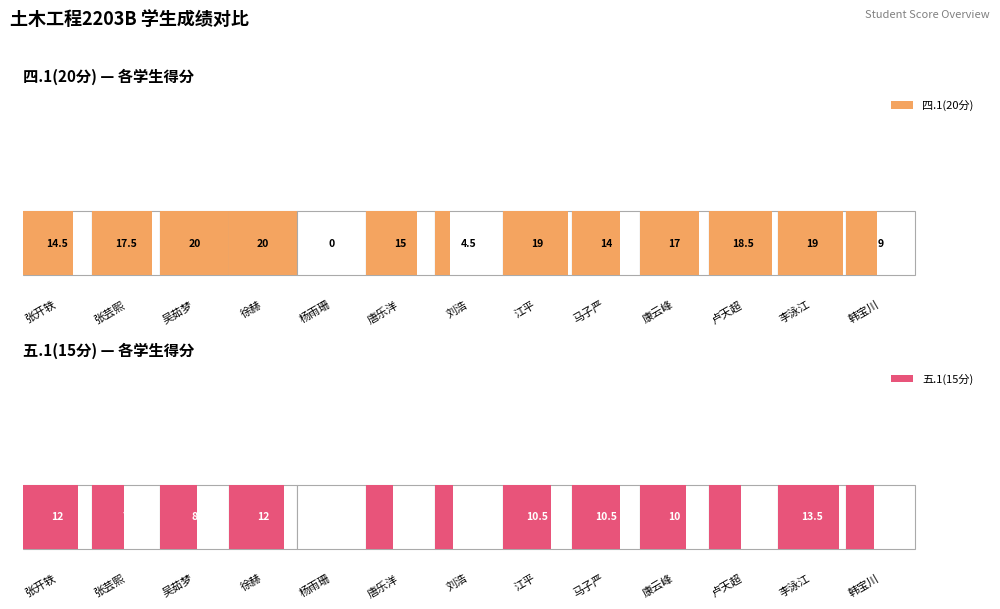

Read the 四.1(20分) value at 张芸熙.

17.5